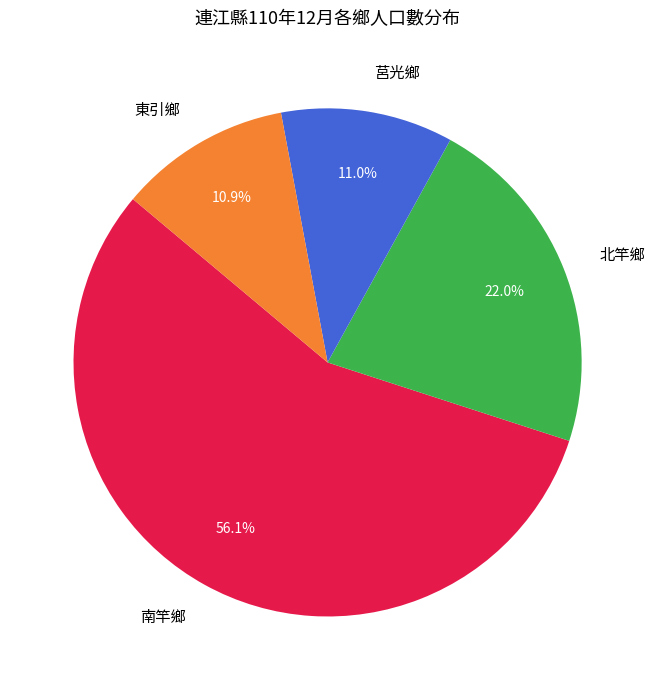

Which has a higher value, 北竿鄉 or 莒光鄉?

北竿鄉